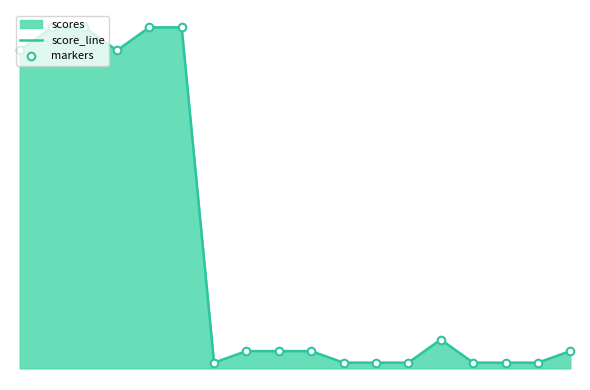

At how many categories does at least one series exceed 15?

6